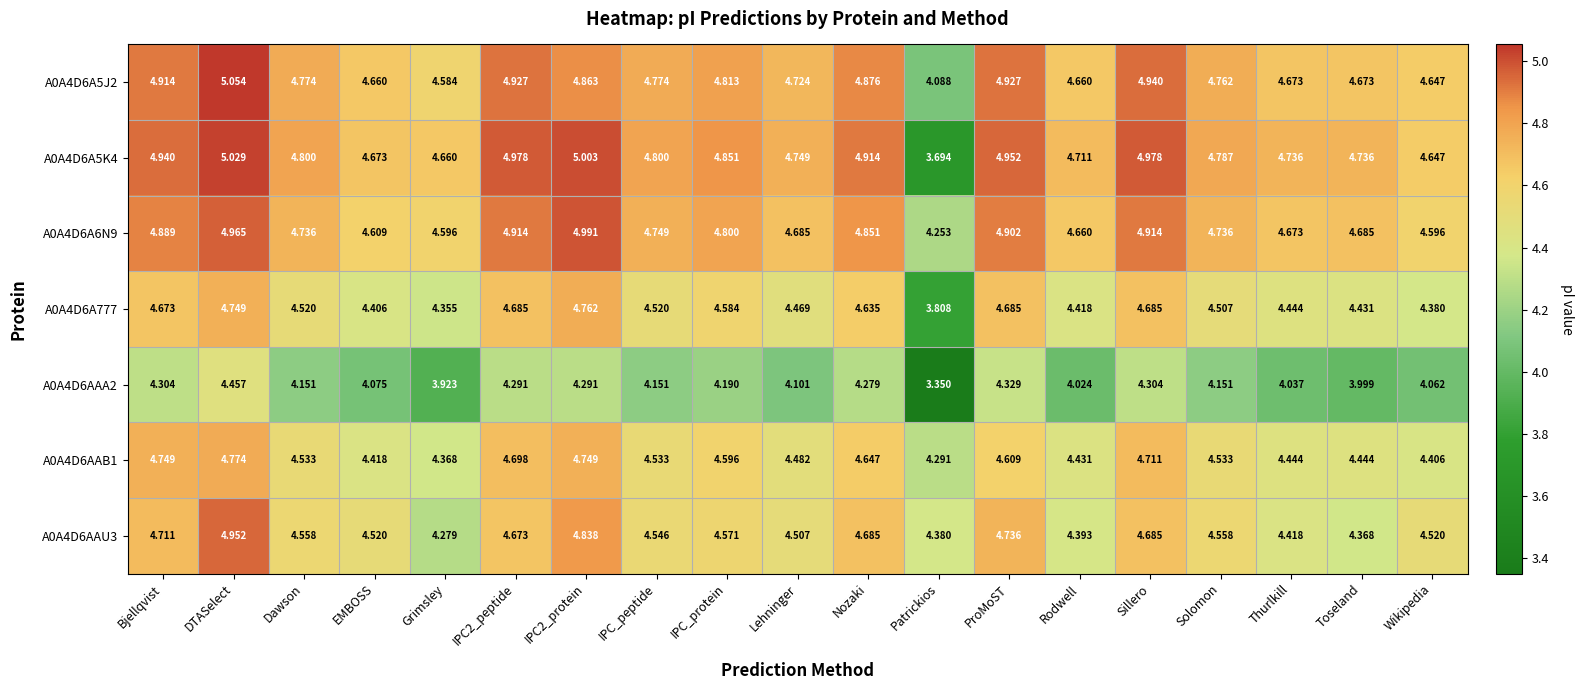

Between DTASelect and IPC_protein, which series saw the biggest shift?

A0A4D6AAU3